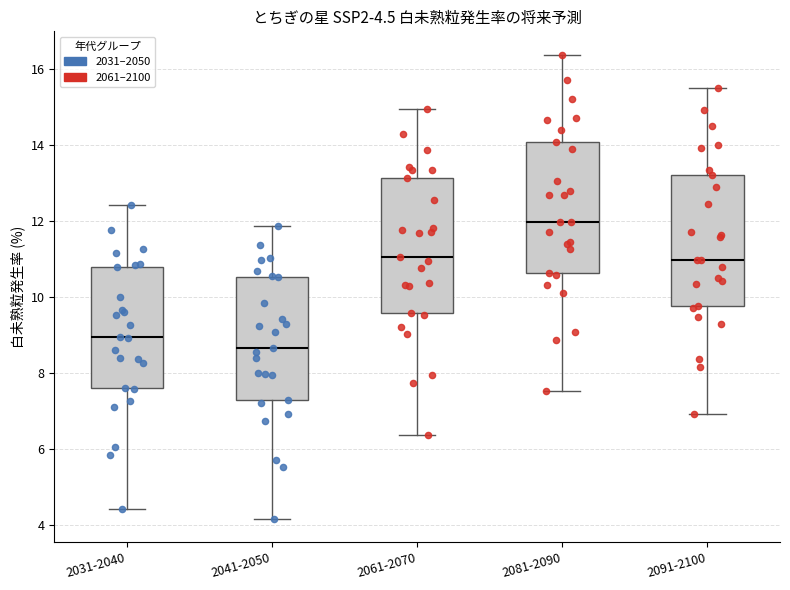

Which box's median line is the highest?

2081-2090